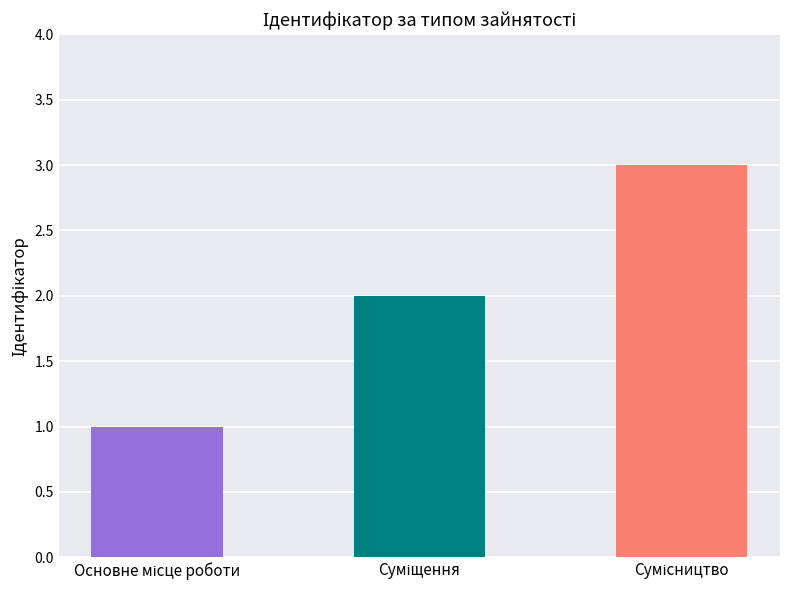

How many bars are there in total?

3